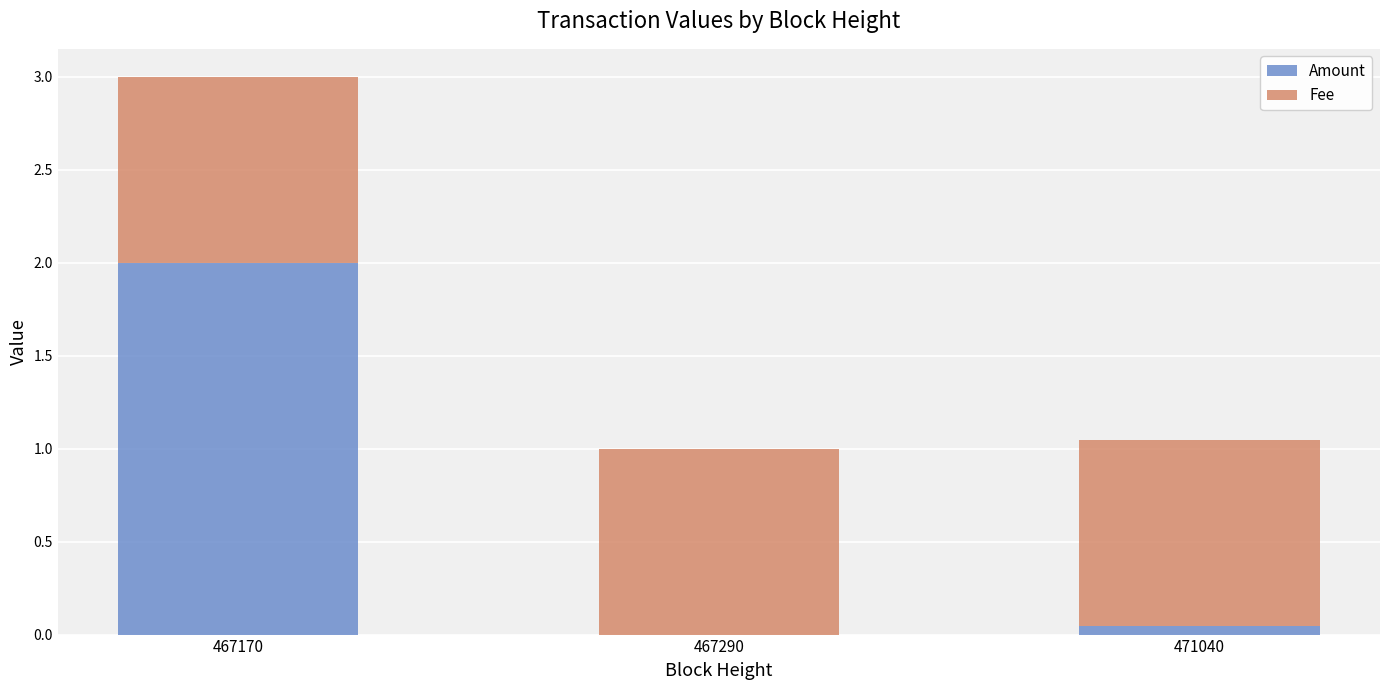

The Amount series shows 0.0 at 471040. True or false?

True